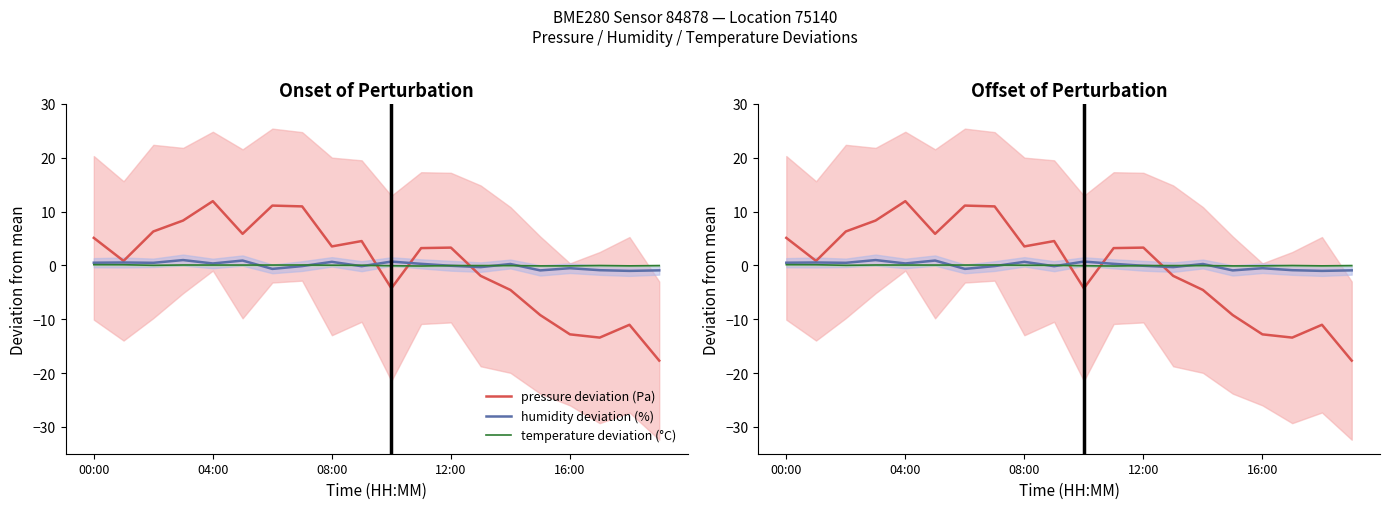

How many lines are shown in the chart?

3